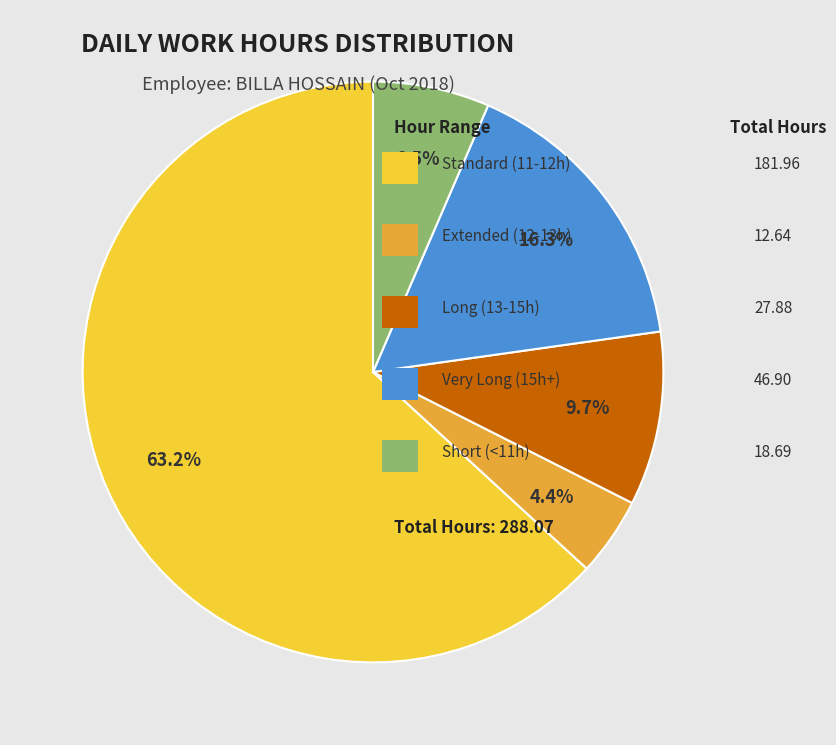

Is there a majority slice in this chart?

Yes